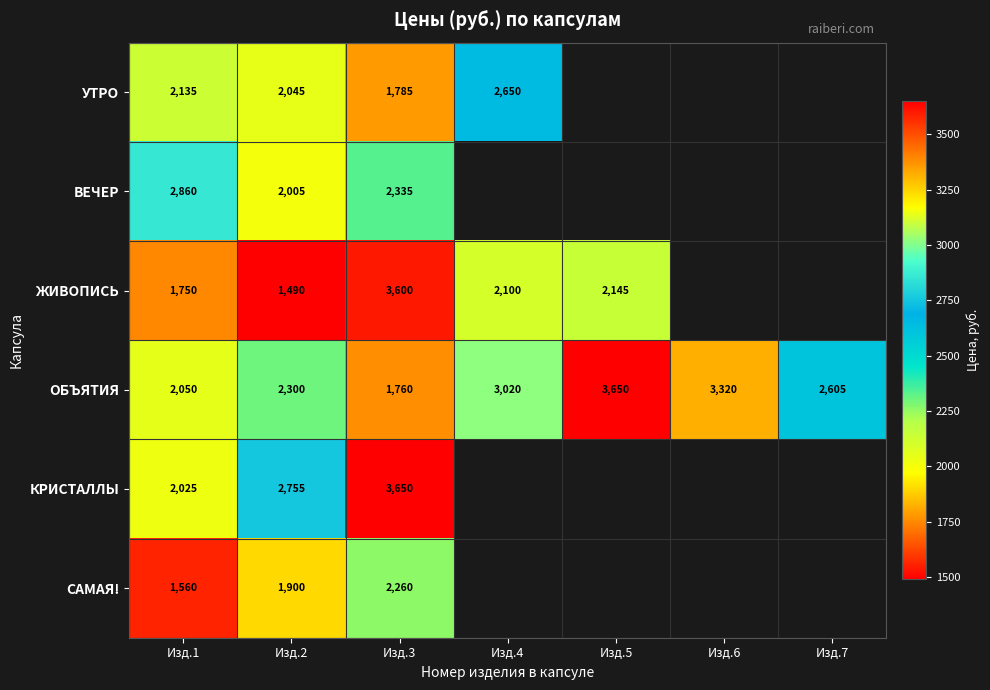

What is the difference between the second highest and second lowest values in the ОБЪЯТИЯ series?

1270